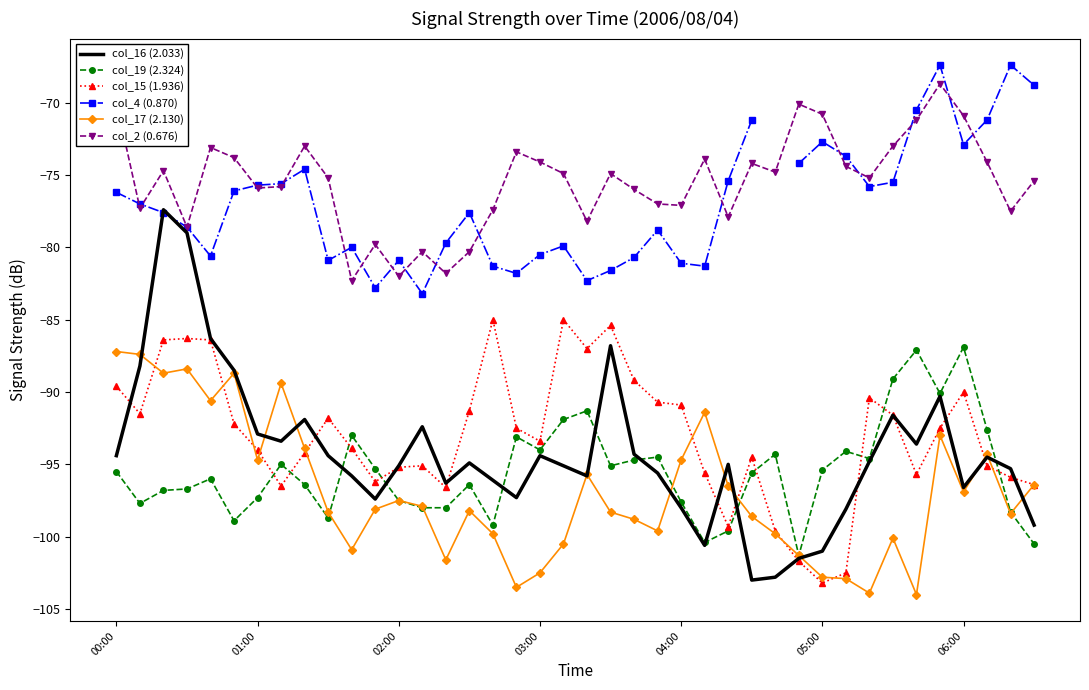

How many distinct data groups are displayed?

6